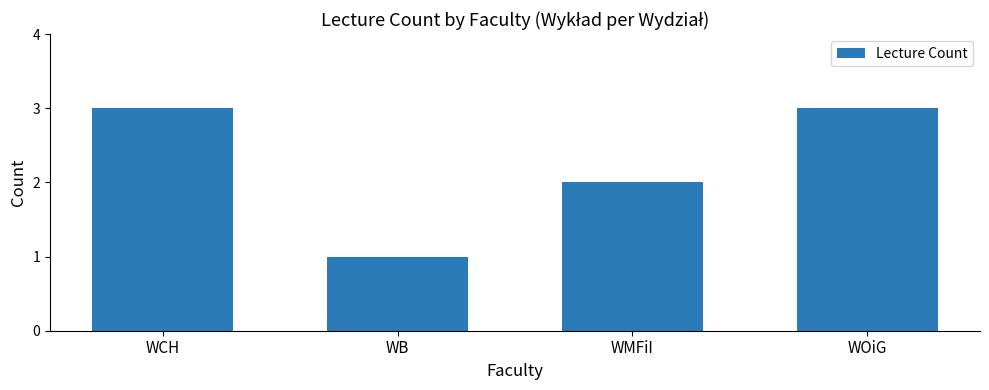

At which category does the chart reach its minimum across all series?

WB